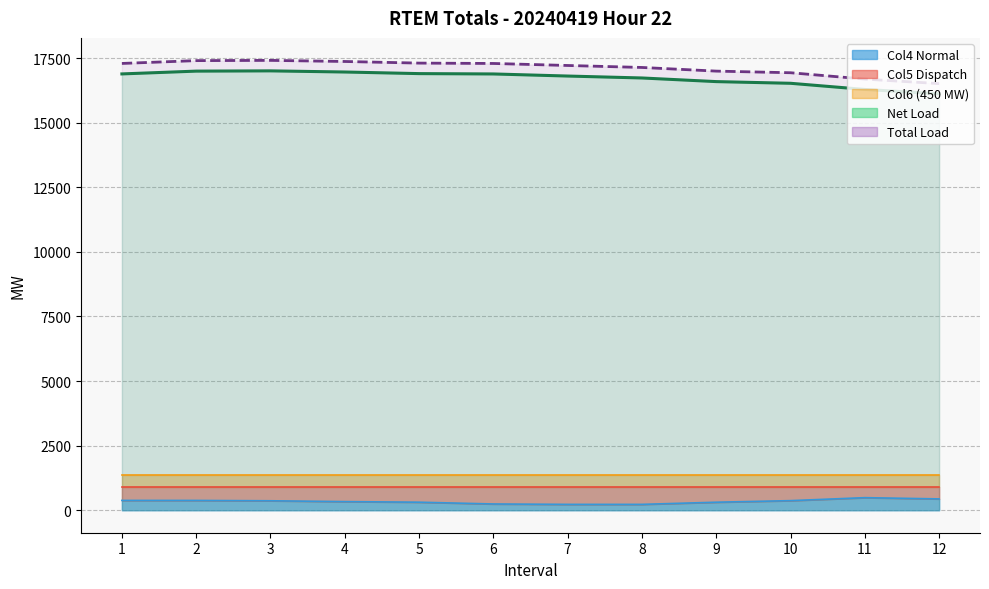

What is the minimum value for Total_Load?

16514.6